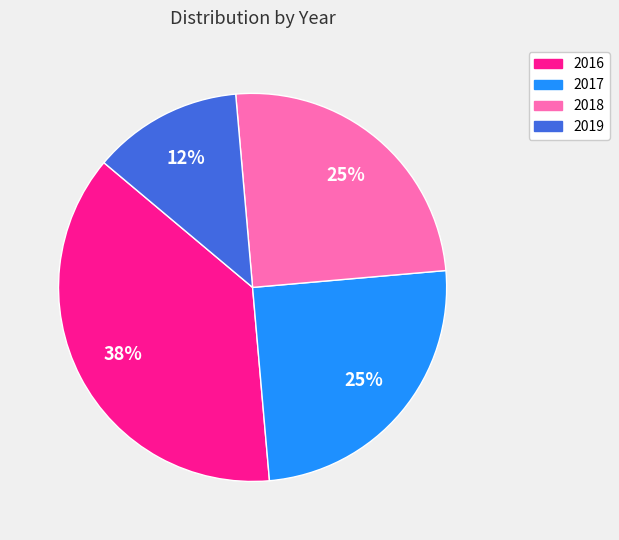

What is the largest slice in the pie chart?

2016